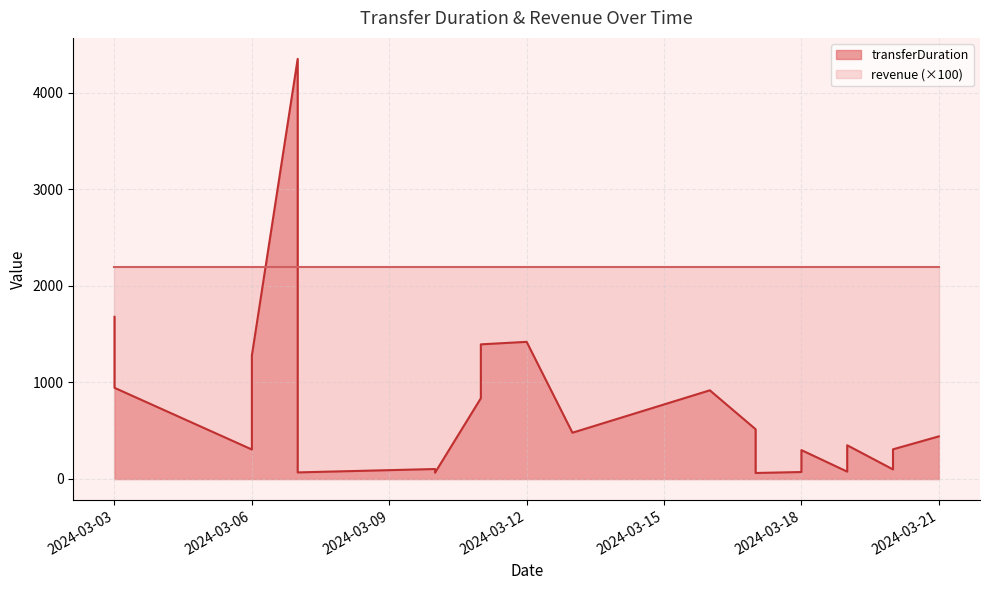

Approximately how many times larger is the value at 2024-03-13 compared to 2024-03-17?

7.7